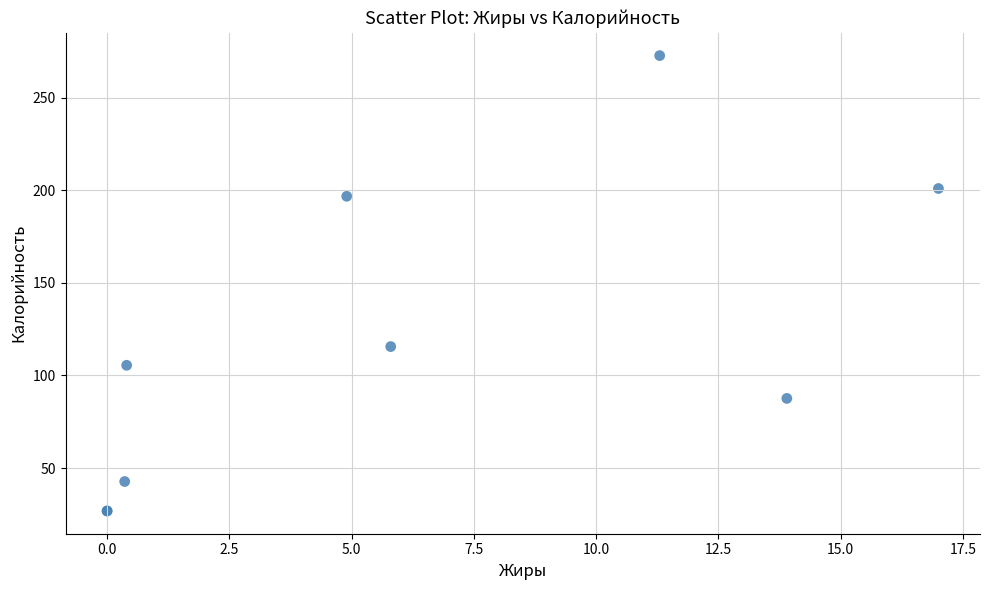

What Y value in the scatter plot is closest to 149?

115.6